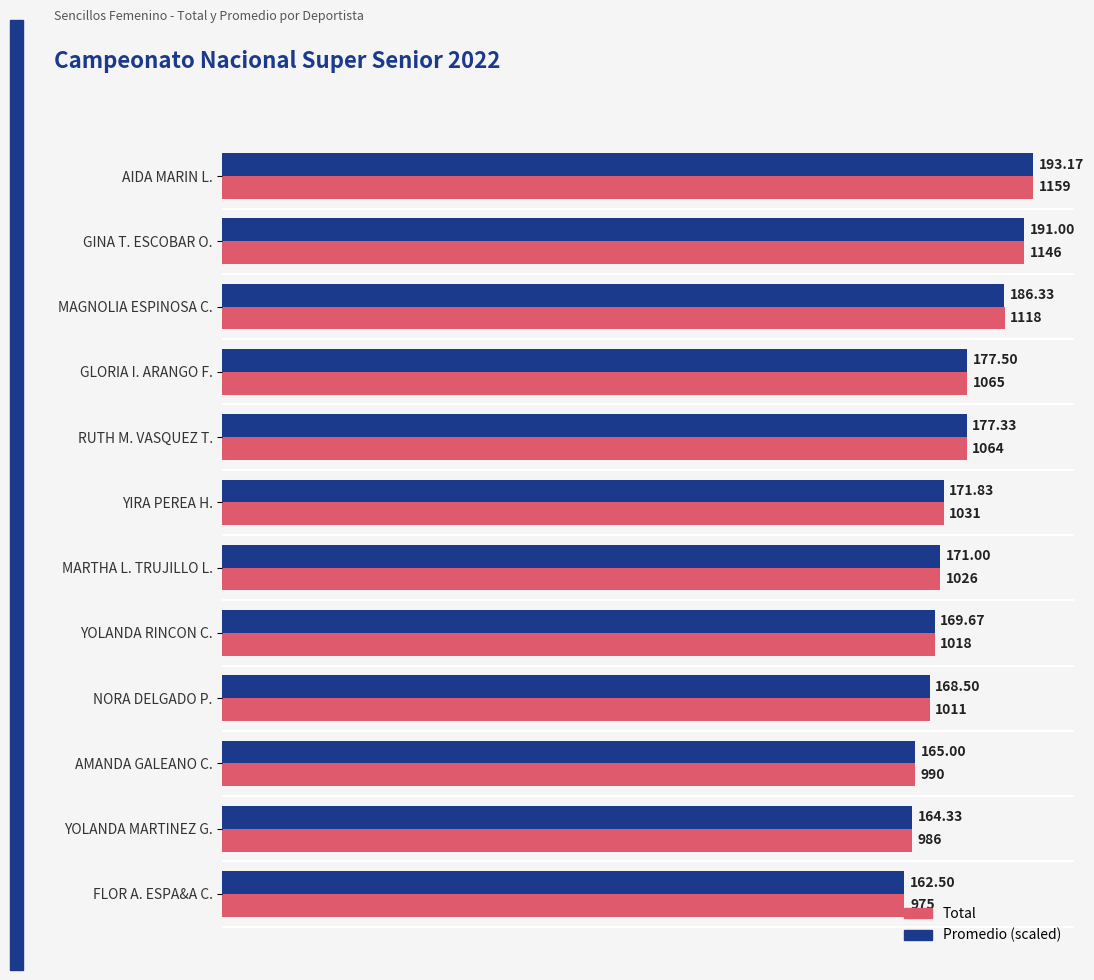

Which label corresponds to the smallest value in the chart?

FLOR A. ESPA&A C.